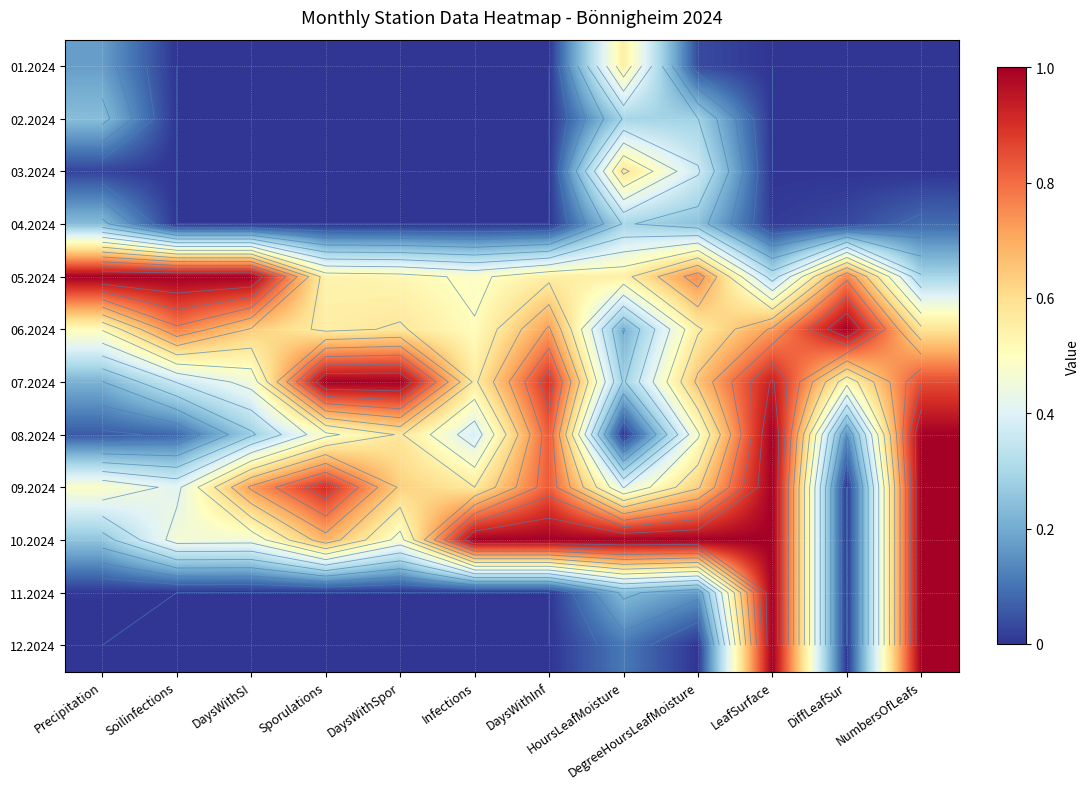

The value of 10.2024 at DiffLeafSur is -0.4. True or false?

False